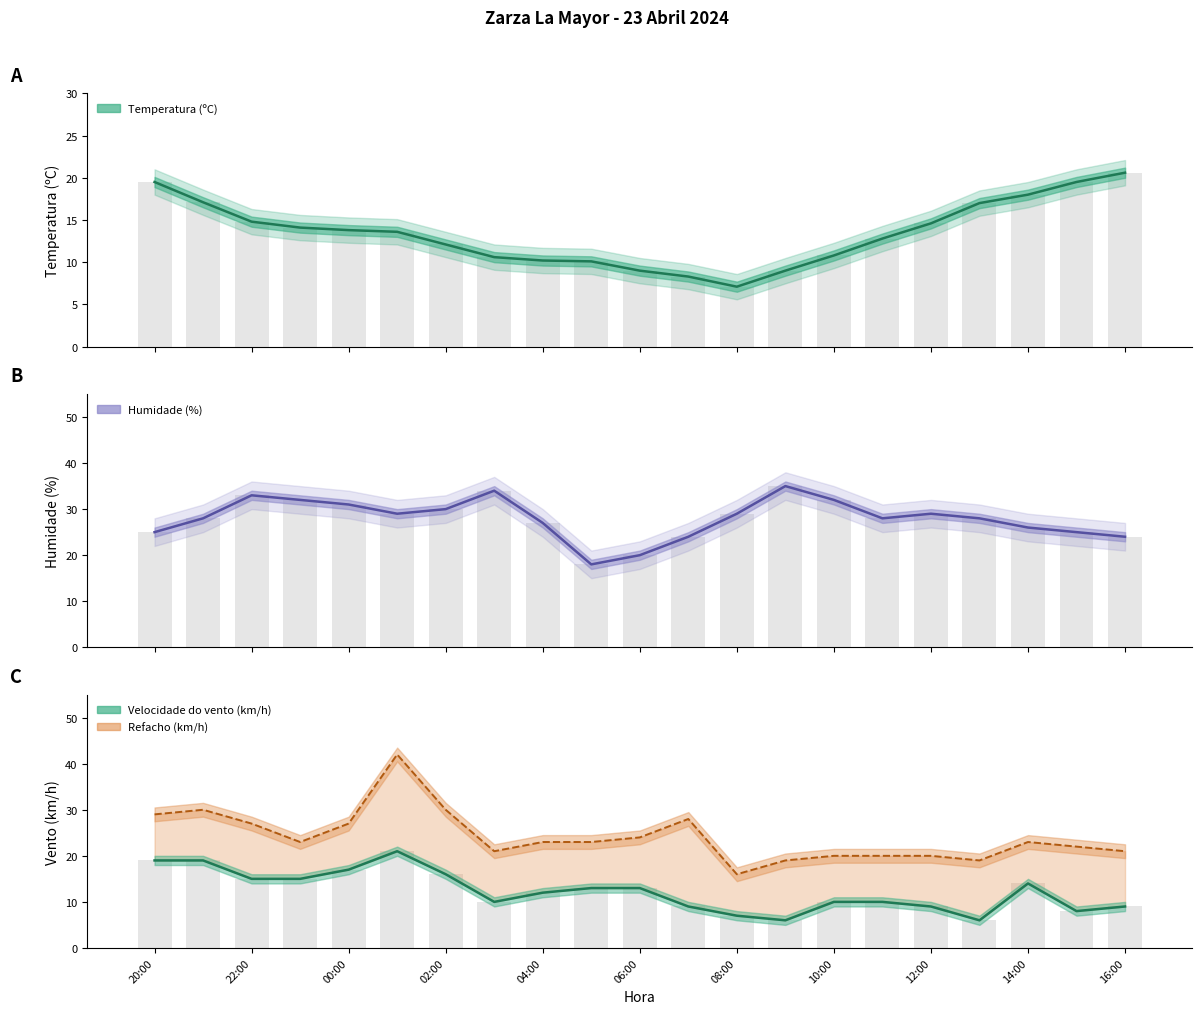

Which series has the largest total across all categories?

Humidade (%)